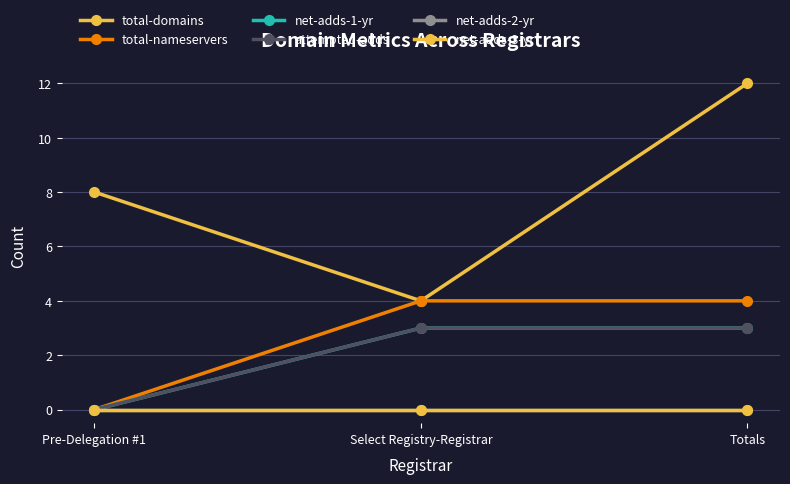

Is it true that total-nameservers equals 3 at Pre-Delegation #1?

False